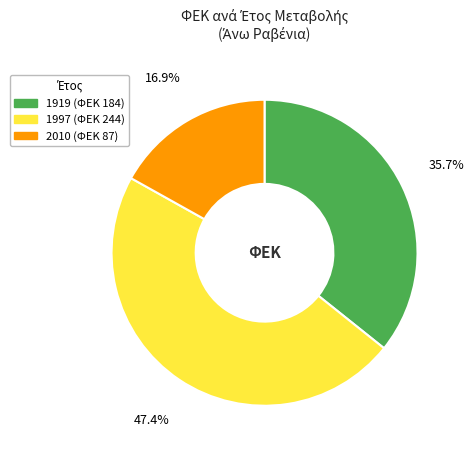

What percentage is the 1919 slice, to the nearest percent?

36%